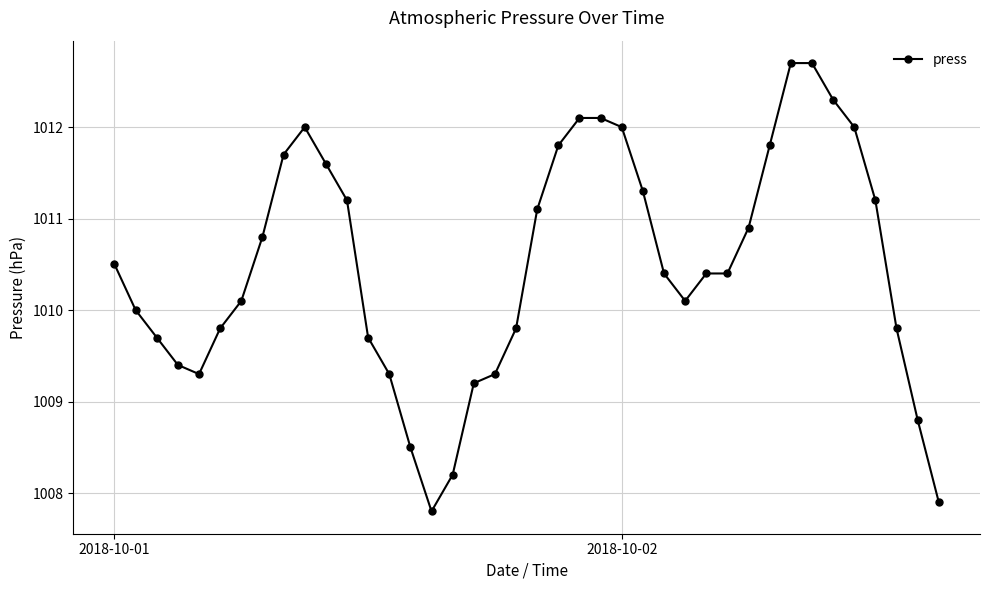

What is the value of the 12th point from the left?

1011.2